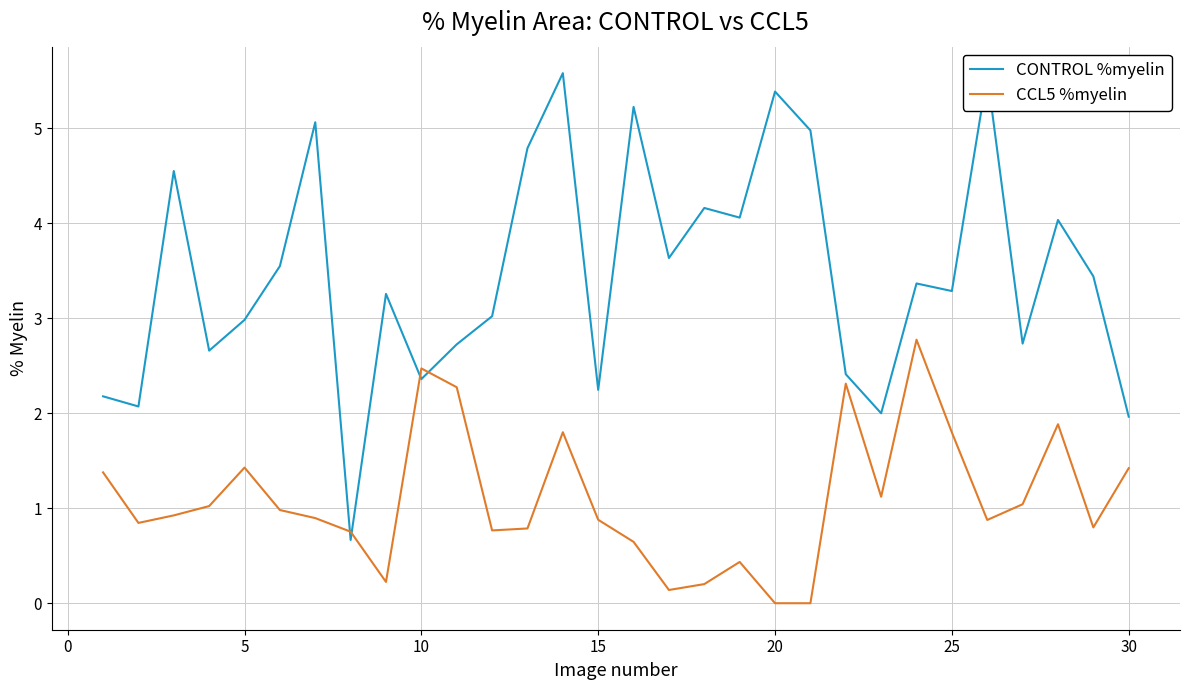

How many lines are shown in the chart?

2